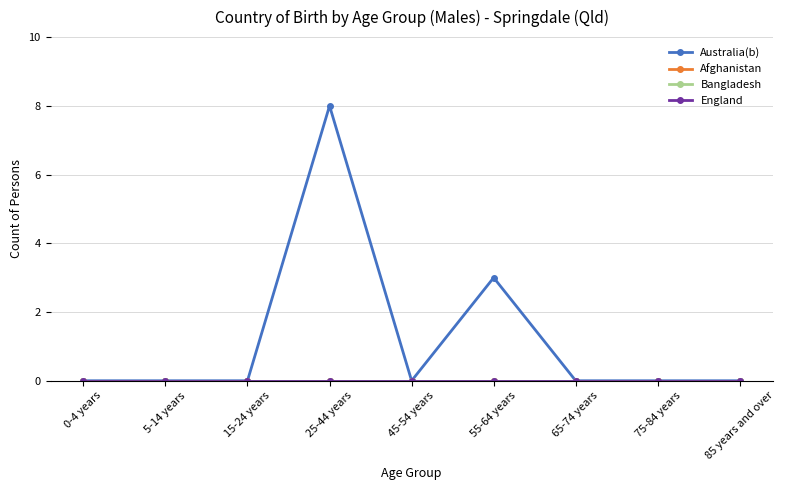

True or false: England has more than 1 points higher than both neighbors.

False